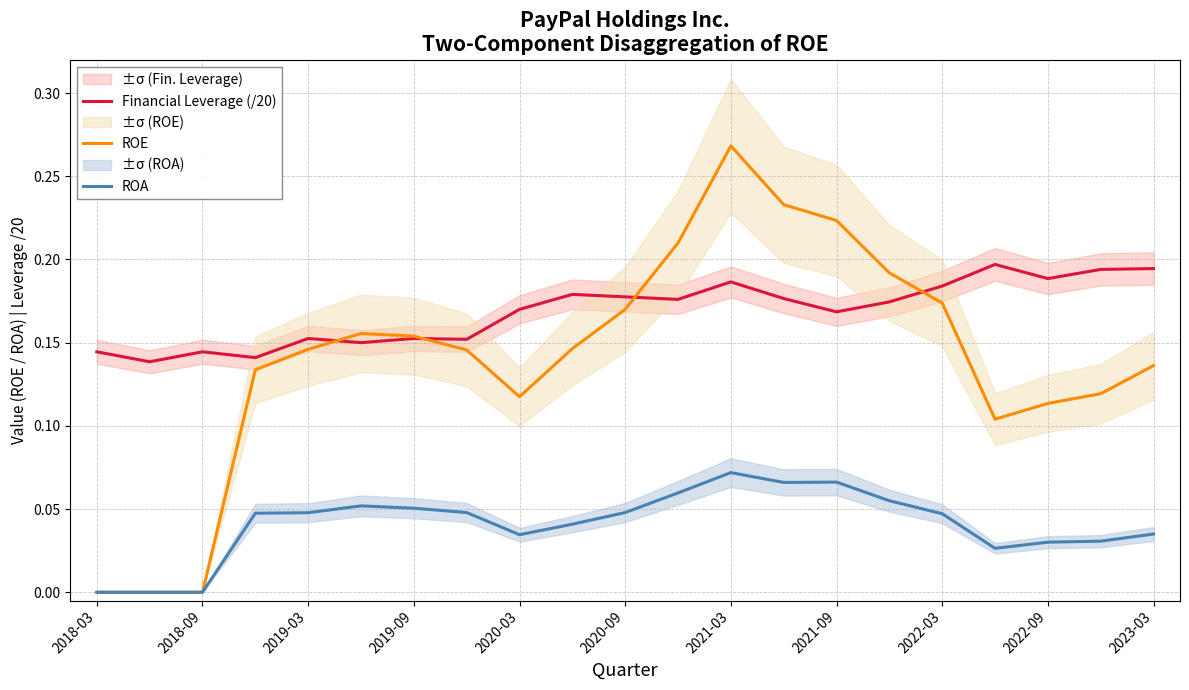

Is it true that ROA equals 0.1 at 2019-03?

False